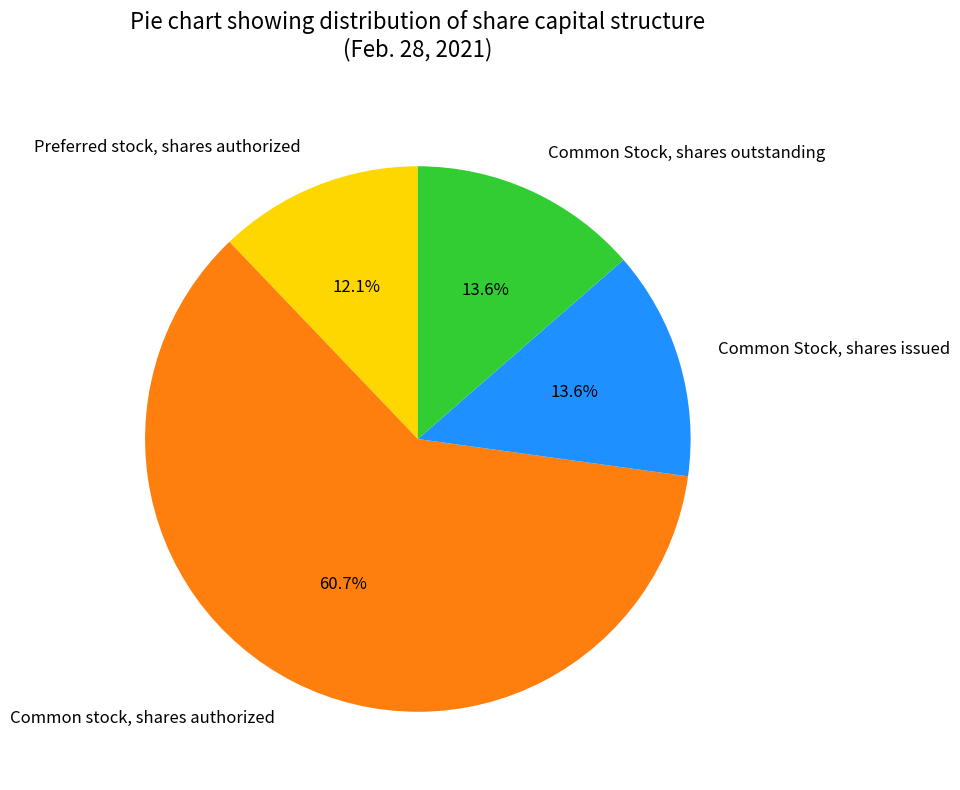

What percentage is the Common Stock, shares issued slice, to the nearest percent?

14%